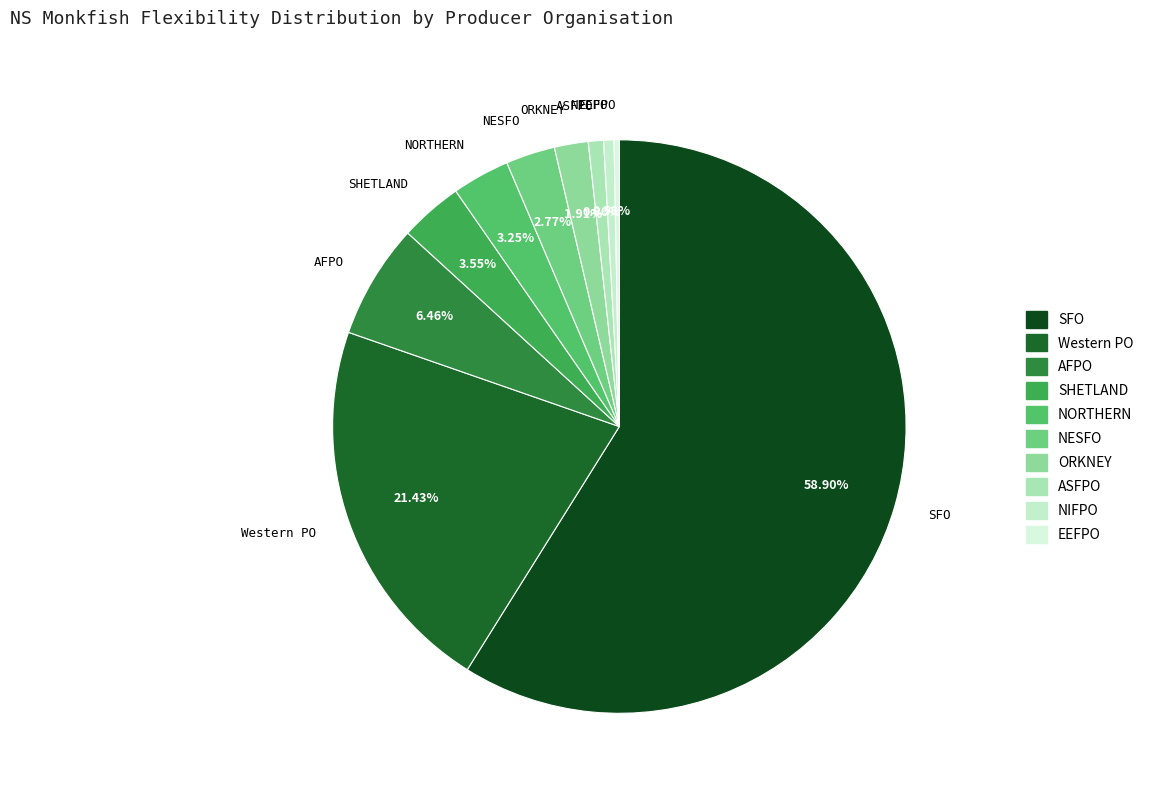

To the nearest percent, what is the combined percentage of SFO and Western PO?

80%